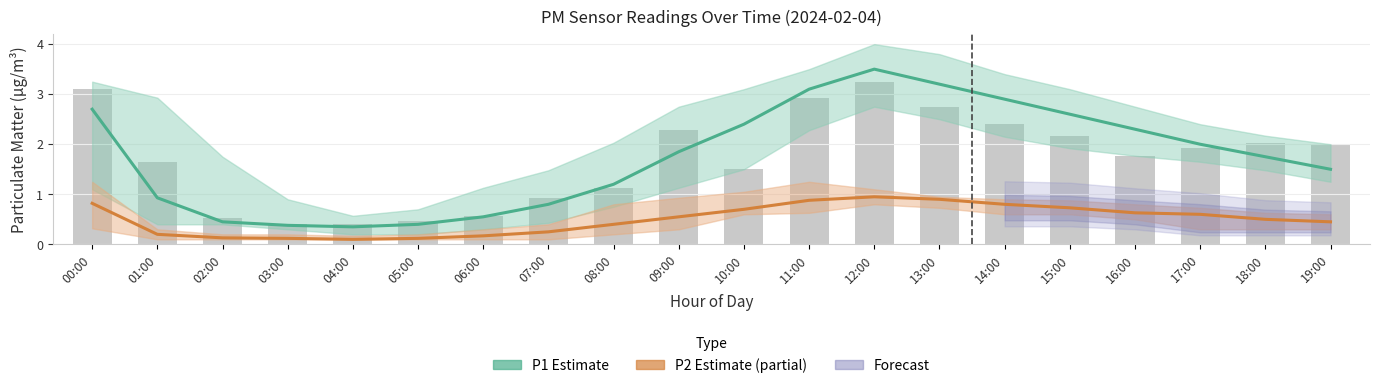

Is the value of P1 raw (observed) at 09:00 greater than the value of P1 Estimate at 15:00?

No